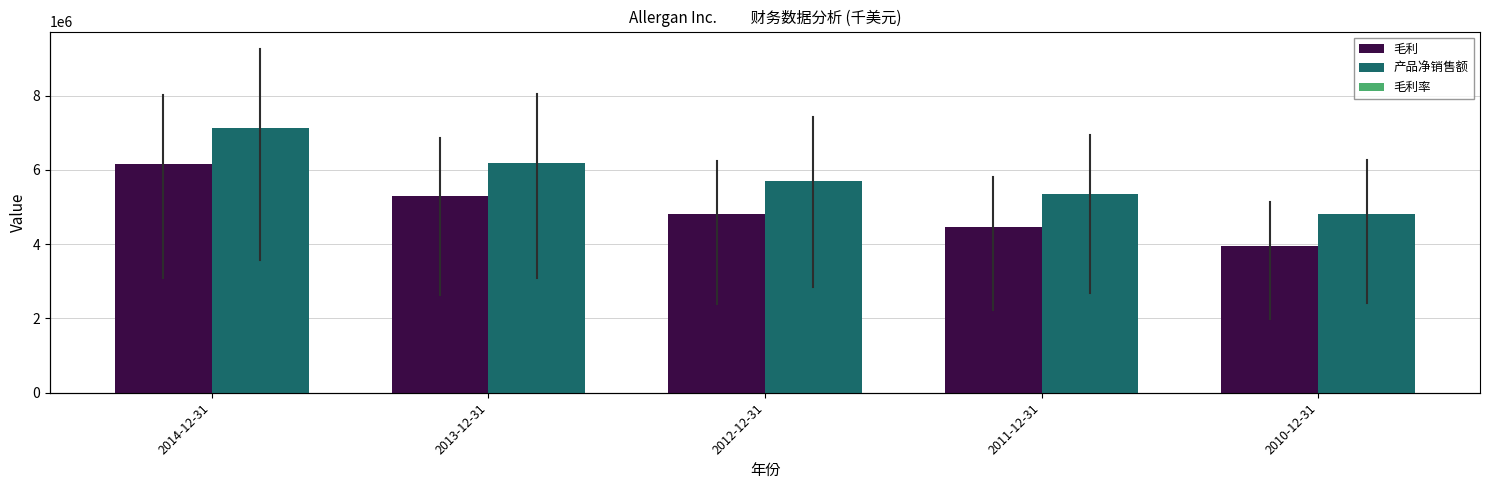

Between 2012-12-31 and 2013-12-31, which is larger?

2013-12-31